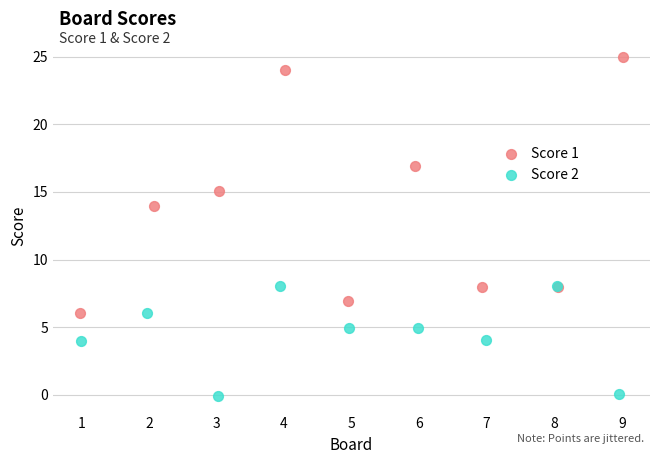

Which series has the widest spread of Y values?

Score 1